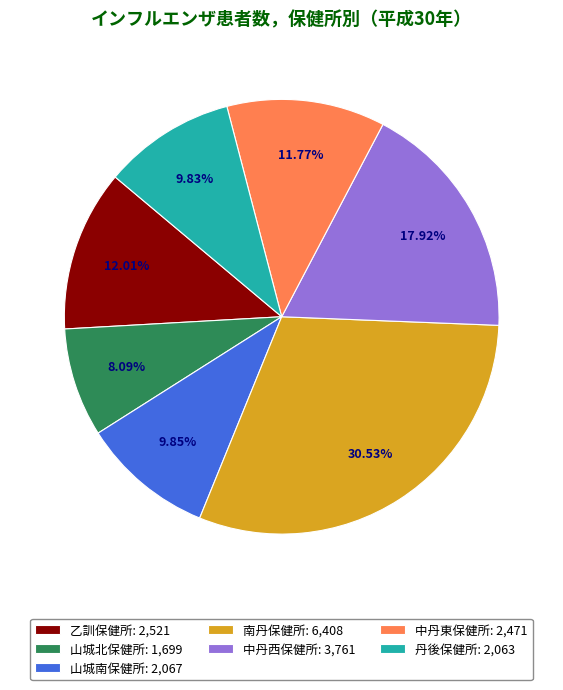

The 中丹西保健所 slice represents 18% of the pie. True or false?

True